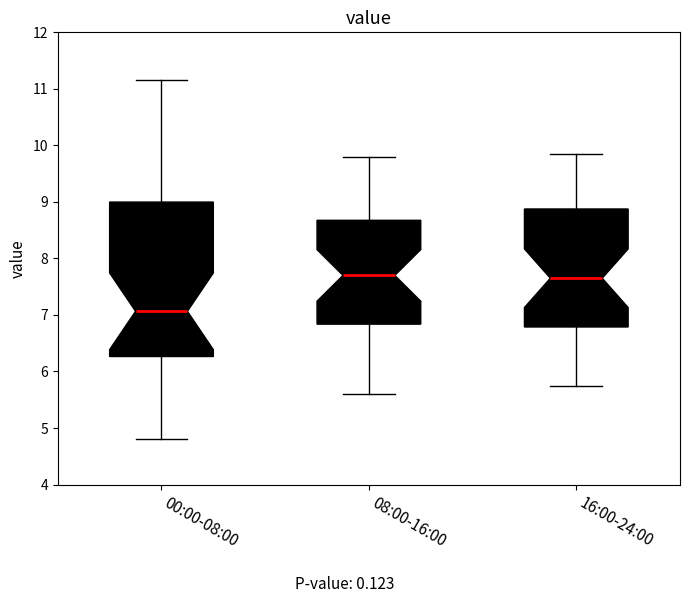

Reading left to right, transcribe this box plot: for each box, give where its median line is, the range the box spans, and where its two whiskers end, as read against the y-axis. The values are not printed on the chart, so give them approximately, as read against the axis.

00:00-08:00: median 7.1, box 6.3 to 9.0, whiskers 4.8 to 11.2
08:00-16:00: median 7.7, box 6.8 to 8.7, whiskers 5.6 to 9.8
16:00-24:00: median 7.7, box 6.8 to 8.9, whiskers 5.8 to 9.9